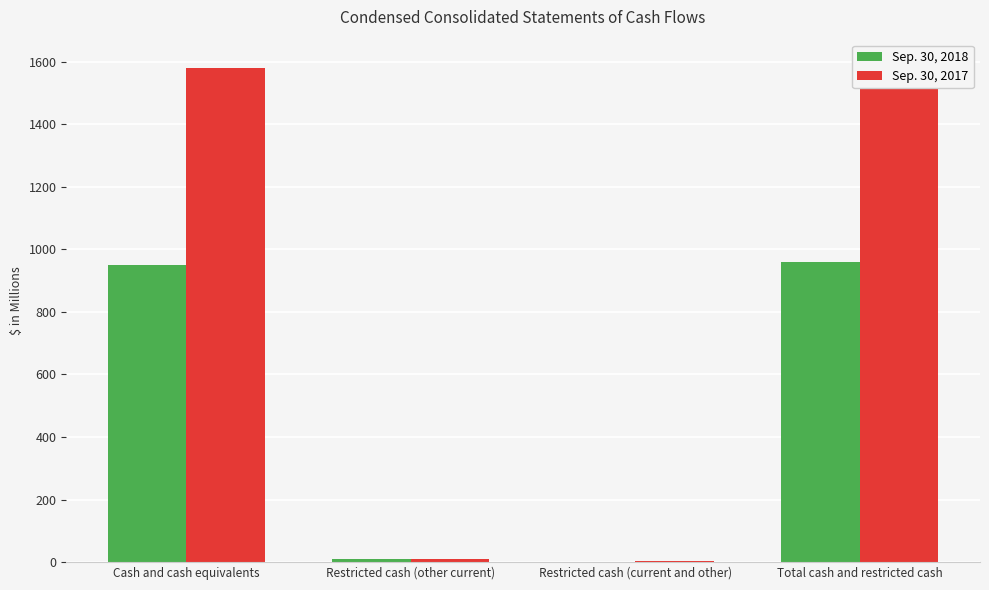

Which series has the largest total across all categories?

Sep. 30, 2017